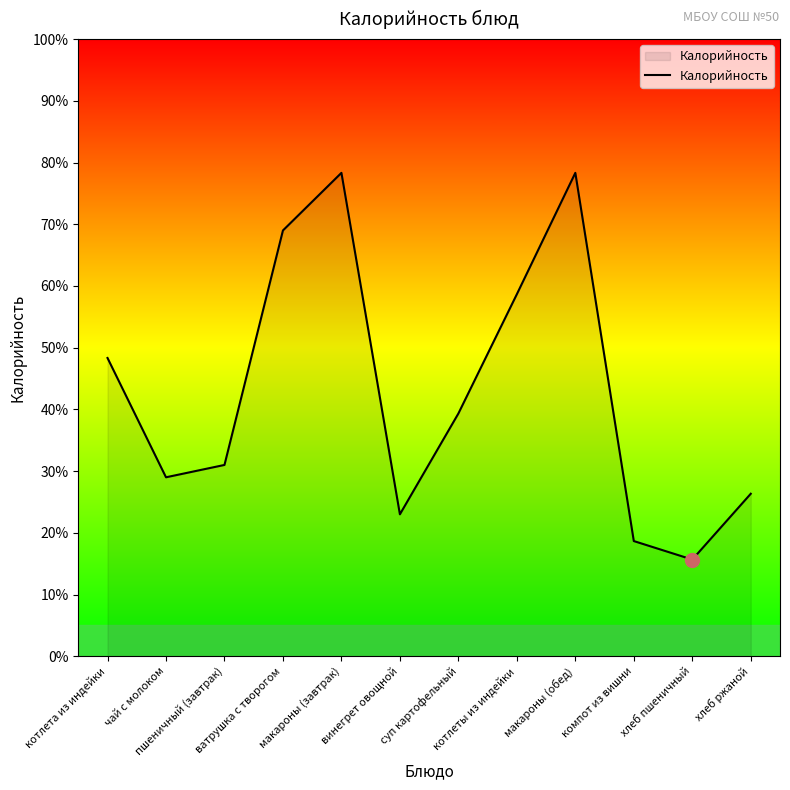

Reading left to right, transcribe all the data shown in this chart.

48.3	29.0	31.0	69.0	78.3	23.0	39.3	58.7	78.3	18.7	15.7	26.3